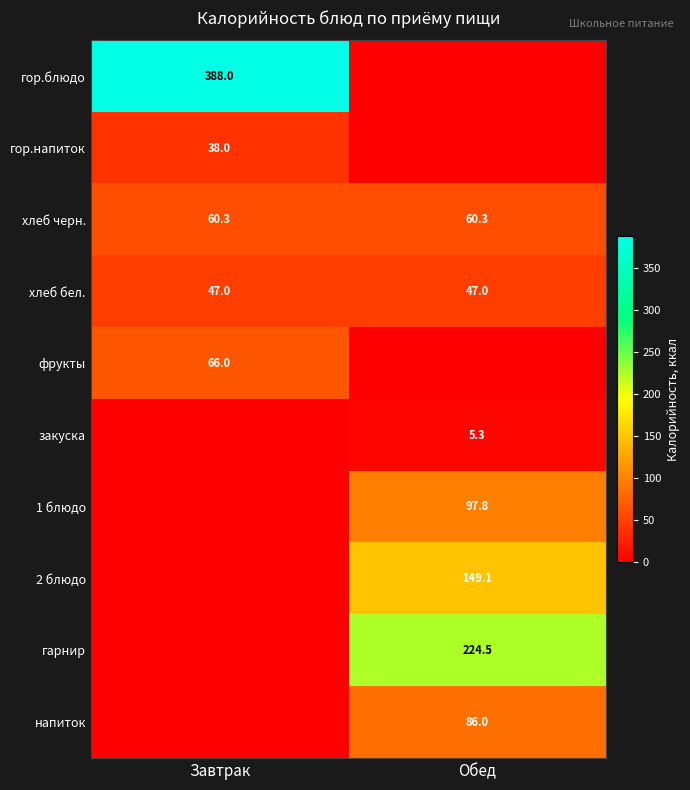

What is the average value of the хлеб черн. series?

60.3